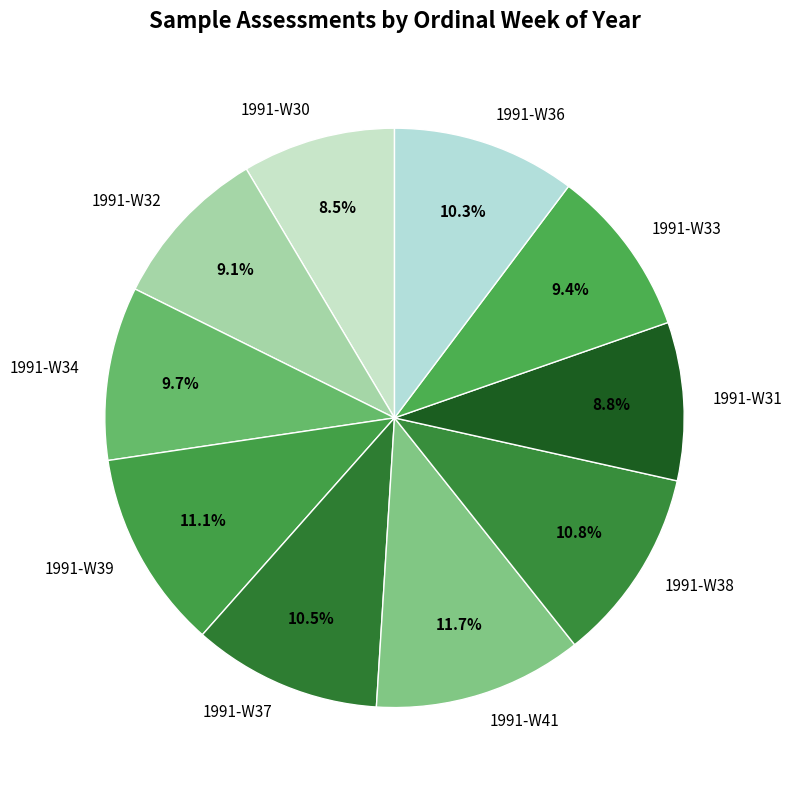

Which slice is the largest?

1991-W41